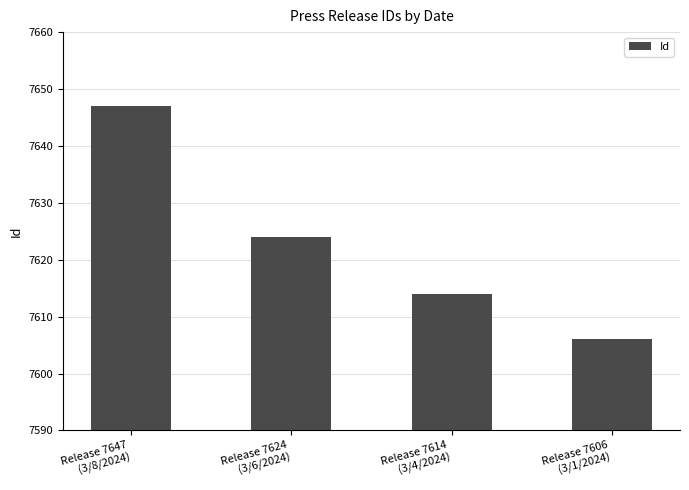

Reading right to left, transcribe all the data shown in this chart.

7606	7614	7624	7647